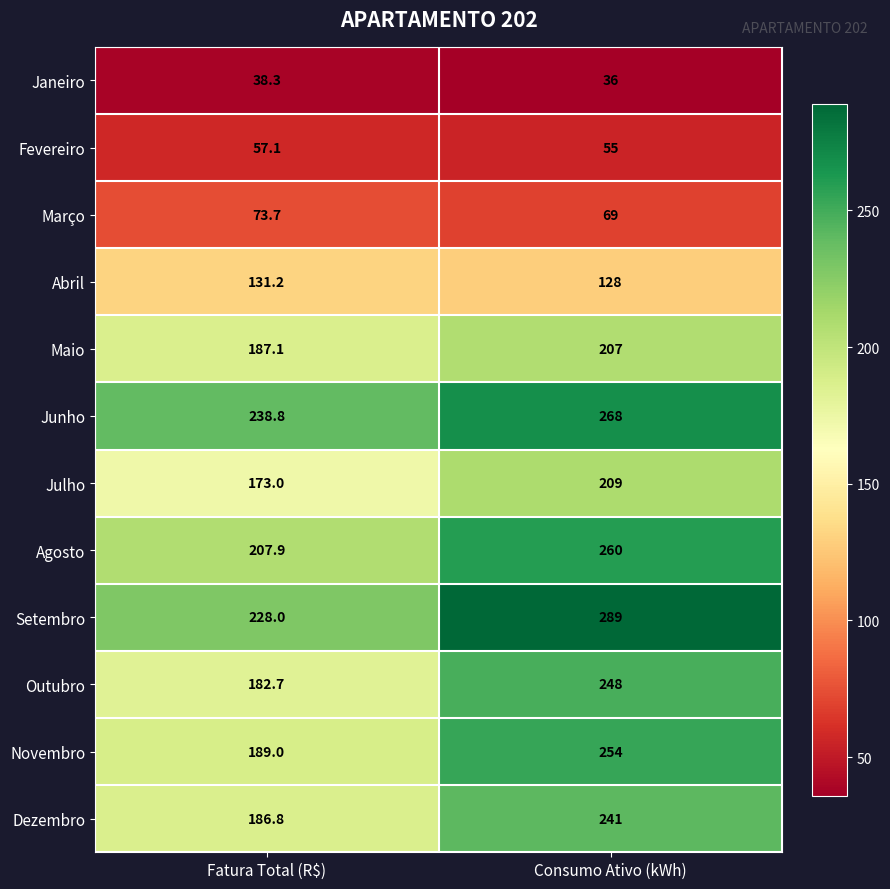

Read the Junho value at Fatura Total (R$).

238.8